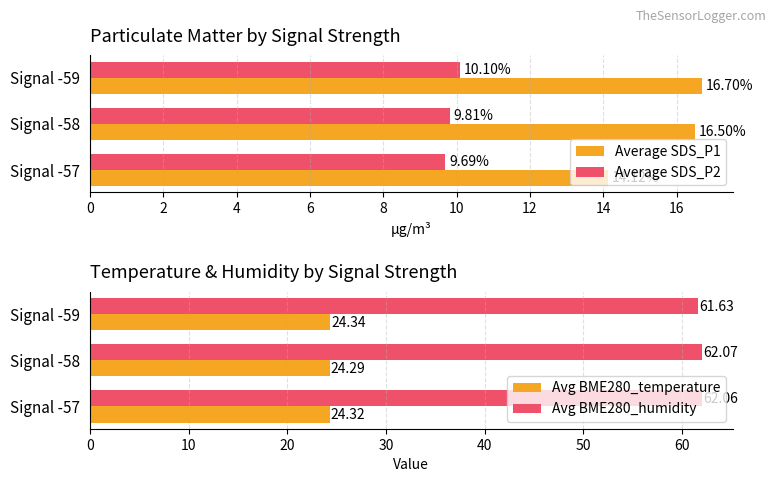

What is the sum of the Average SDS_P2 values at Signal -58 and Signal -57?

19.5